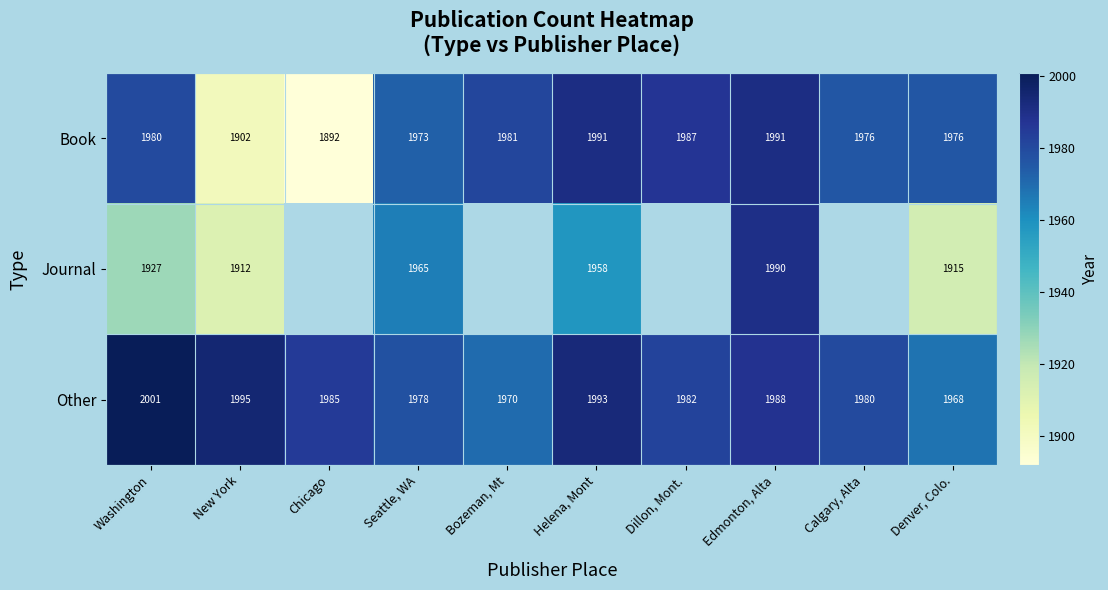

What is the difference between the highest and lowest values at Helena, Mont?

35